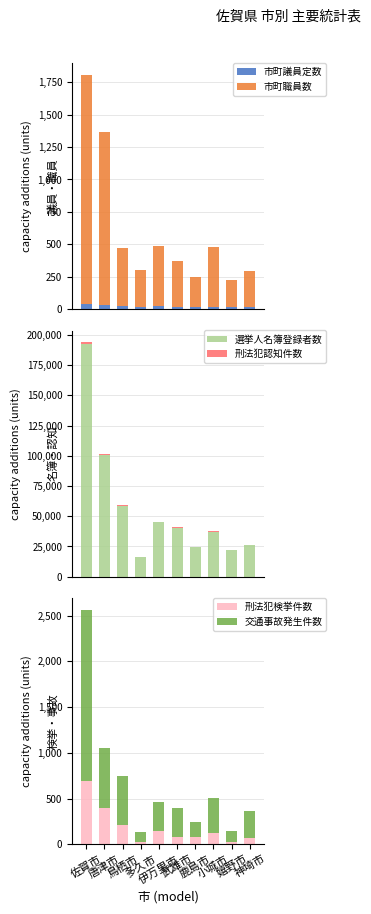

What is the difference between the second highest and second lowest values in the 交通事故発生件数 series?

541